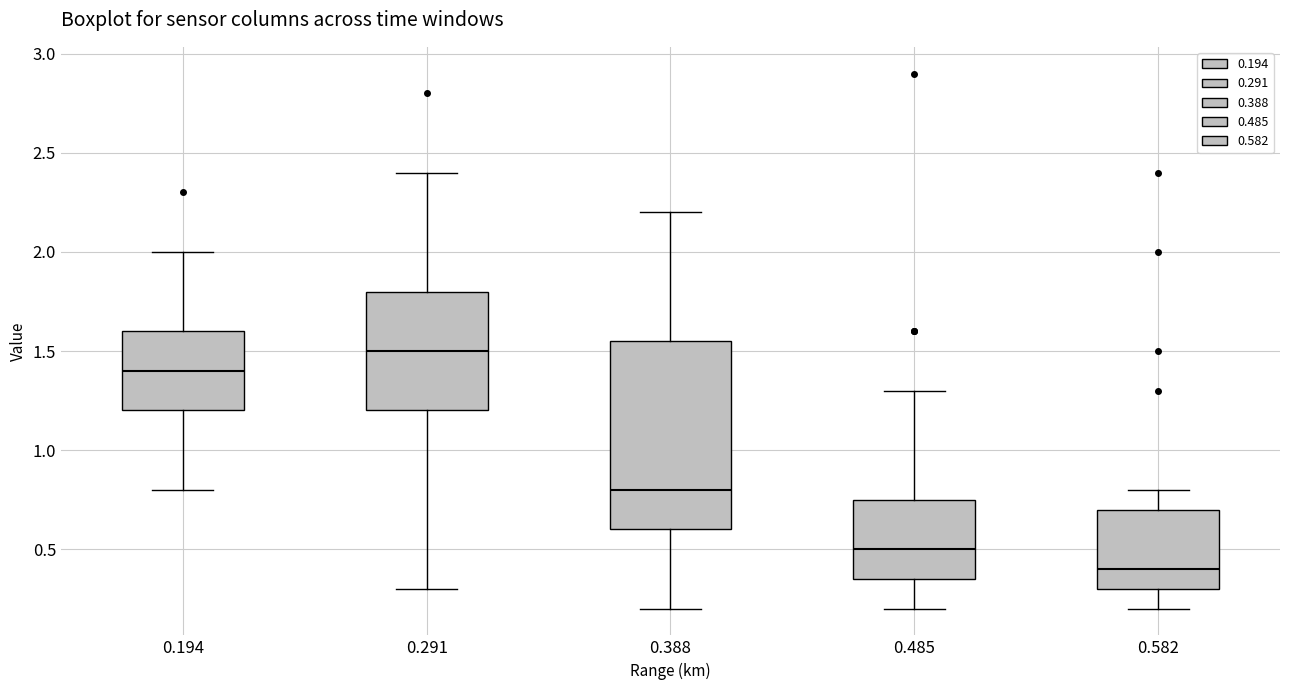

Where does the upper whisker of the box at x = 0.194 end on the y-axis? The values are not printed on the chart, so give them approximately, as read against the axis.

2.00